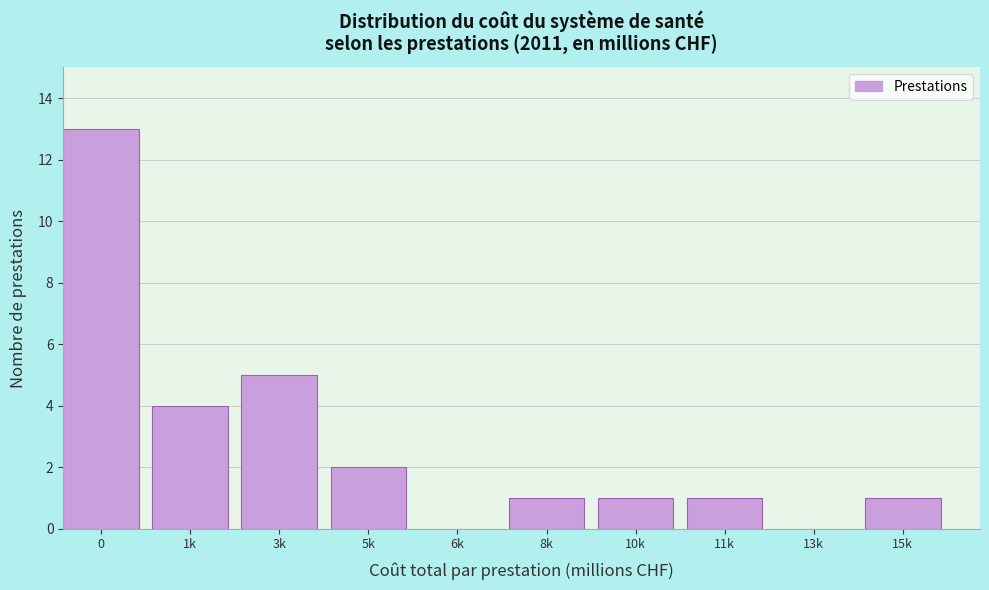

Reading left to right, what are all the values shown in this chart?

0=13	1k=4	3k=5	5k=2	6k=0	8k=1	10k=1	11k=1	13k=0	15k=1